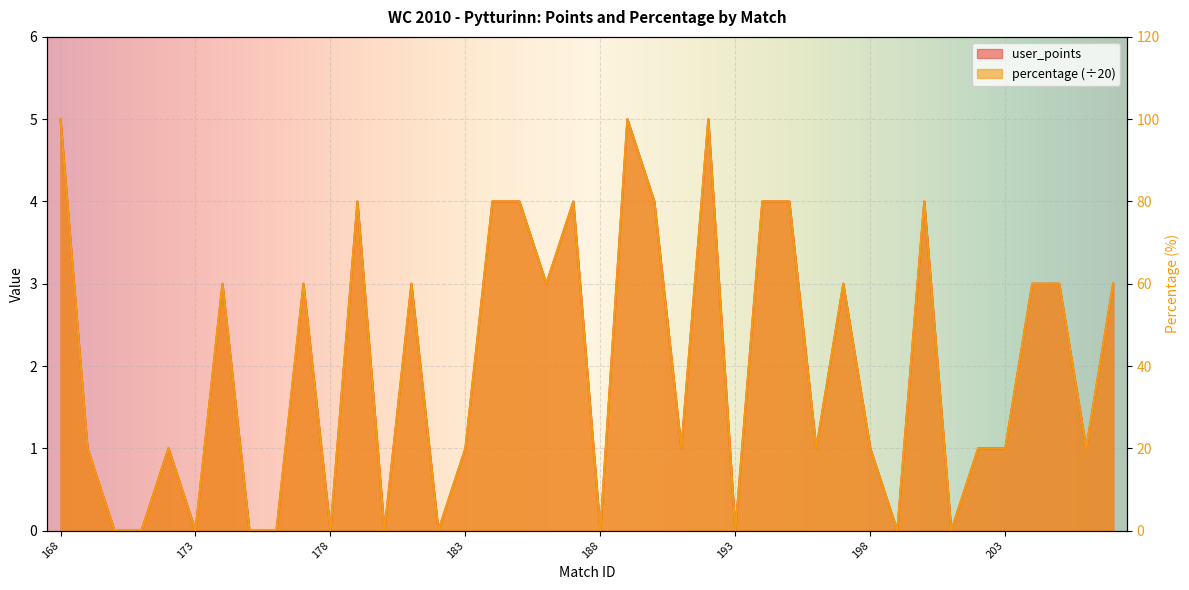

True or false: percentage and user_points cross at least once.

False